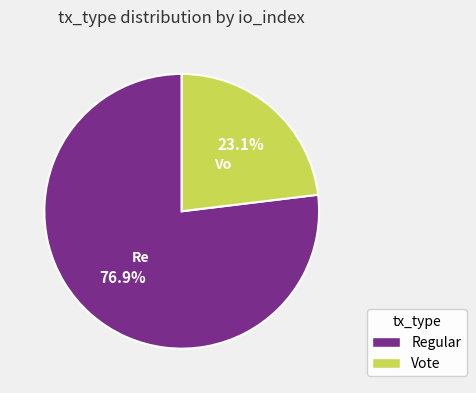

To the nearest percent, what is the difference between the largest and smallest slice percentages?

54%